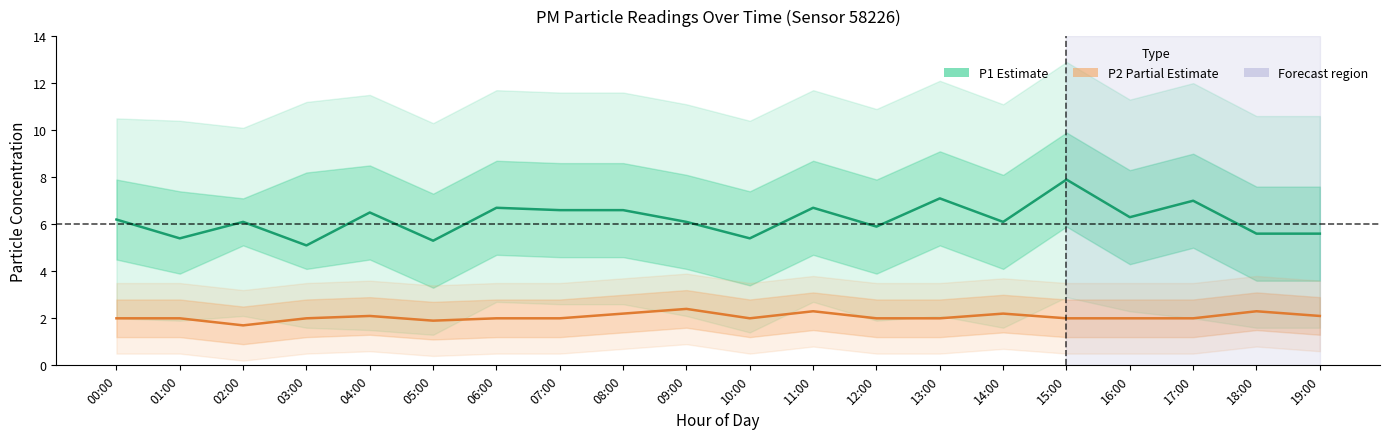

The P1 (Estimate) series shows 8.6 at 01:00. True or false?

False